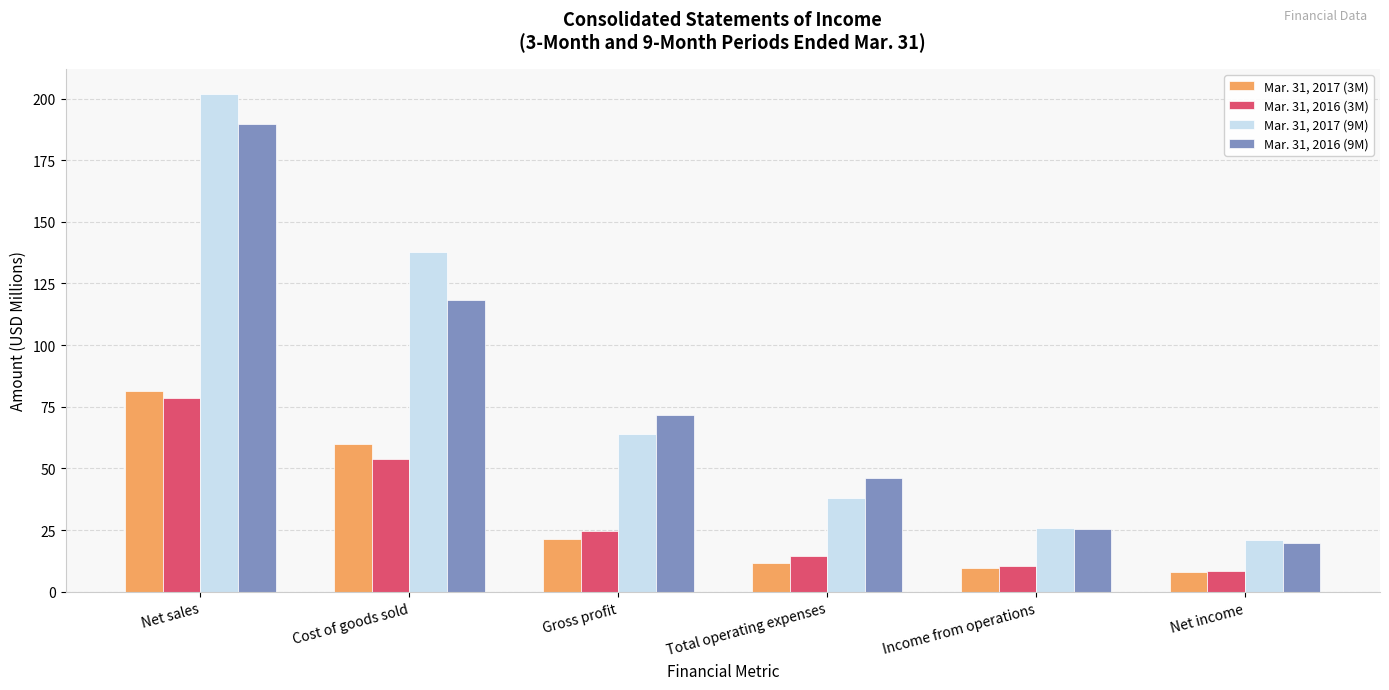

Reading left to right, list all the values displayed in this chart.

Mar. 31, 2017 (3M): 81.3	60.0	21.4	11.7	9.7	8.2
Mar. 31, 2016 (3M): 78.6	53.9	24.7	14.4	10.3	8.3
Mar. 31, 2017 (9M): 201.9	138.0	64.0	38.1	25.9	21.0
Mar. 31, 2016 (9M): 189.8	118.2	71.6	46.1	25.5	19.8